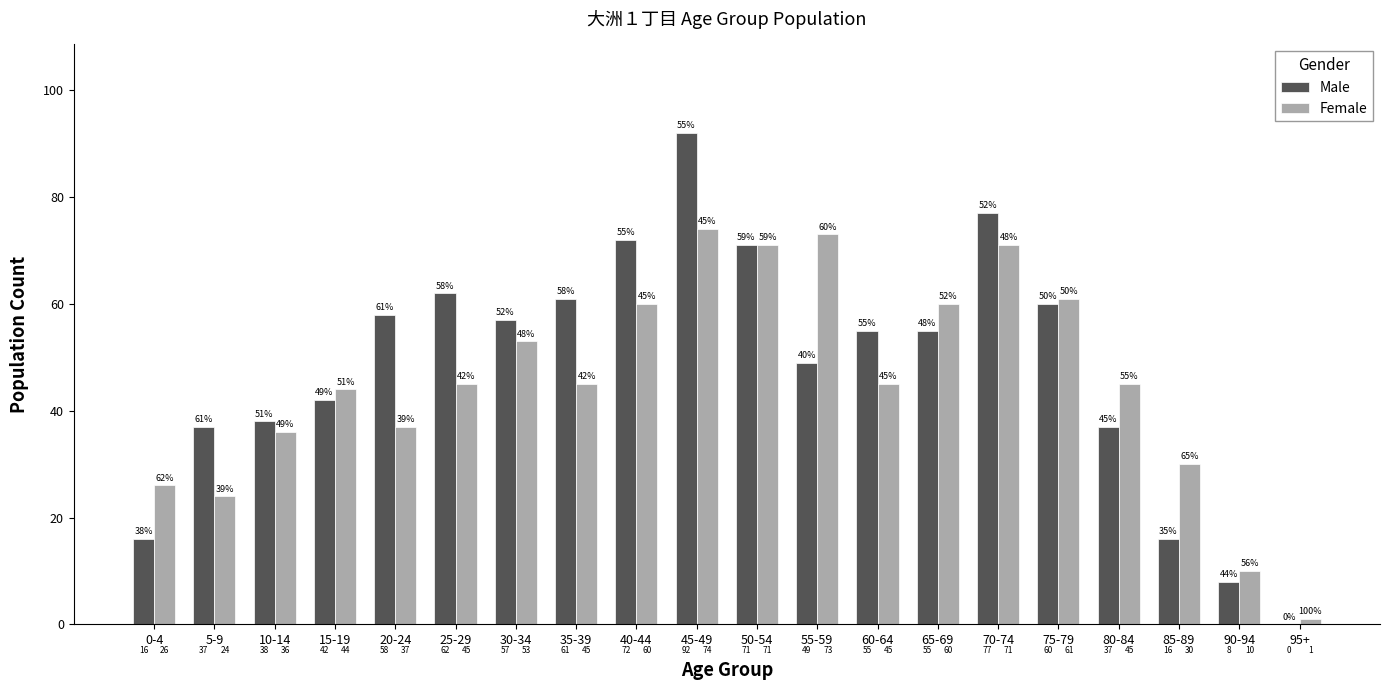

What value does the Female series have at 15-19?

44